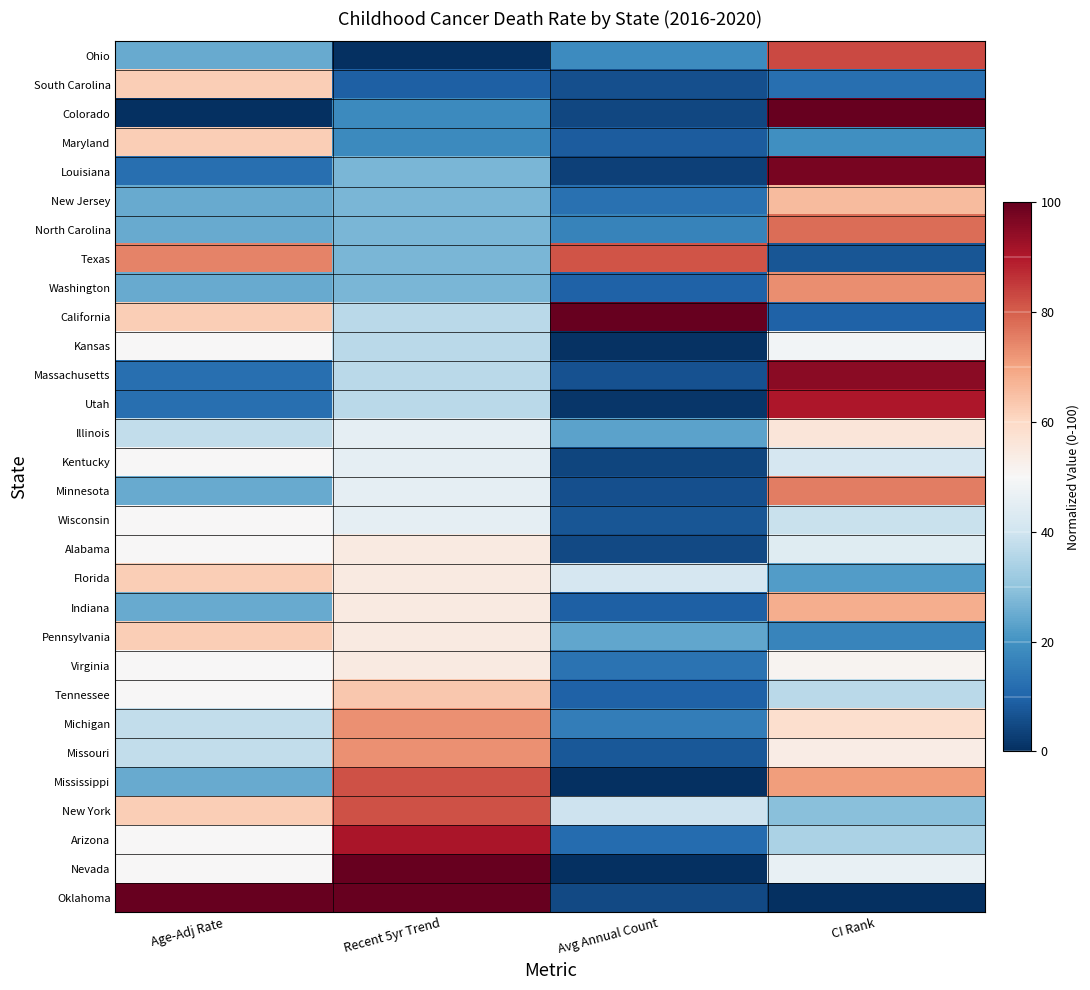

What is the difference between the highest and lowest values at Recent 5yr Trend?

100.0